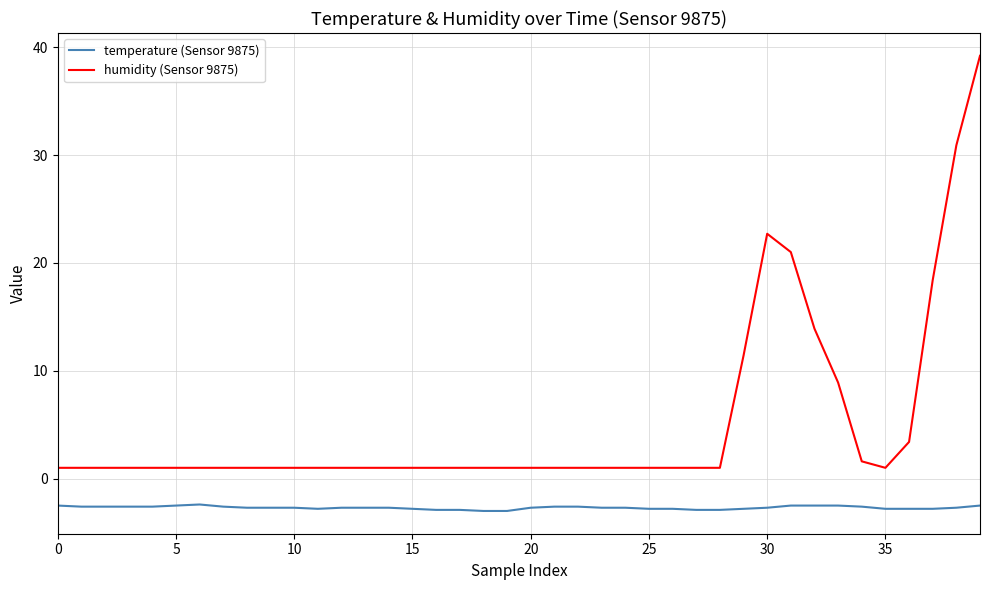

Which series has the widest spread of values?

humidity (Sensor 9875)